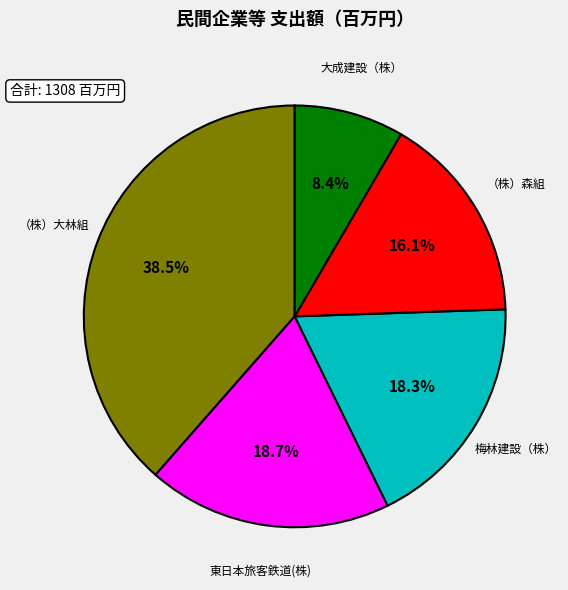

The 大成建設（株） slice represents 19% of the pie. True or false?

False